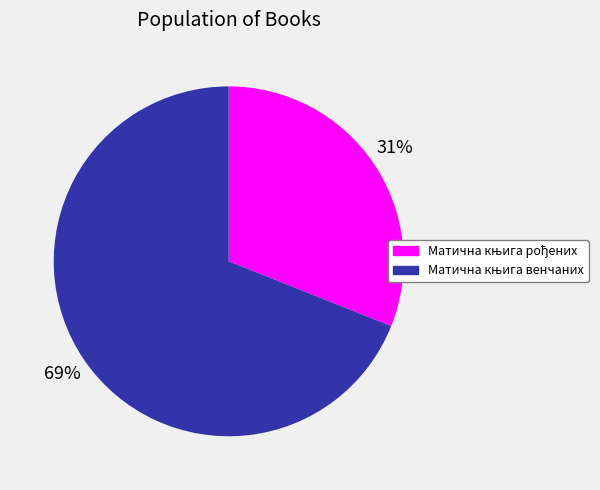

Is there a majority slice in this chart?

Yes